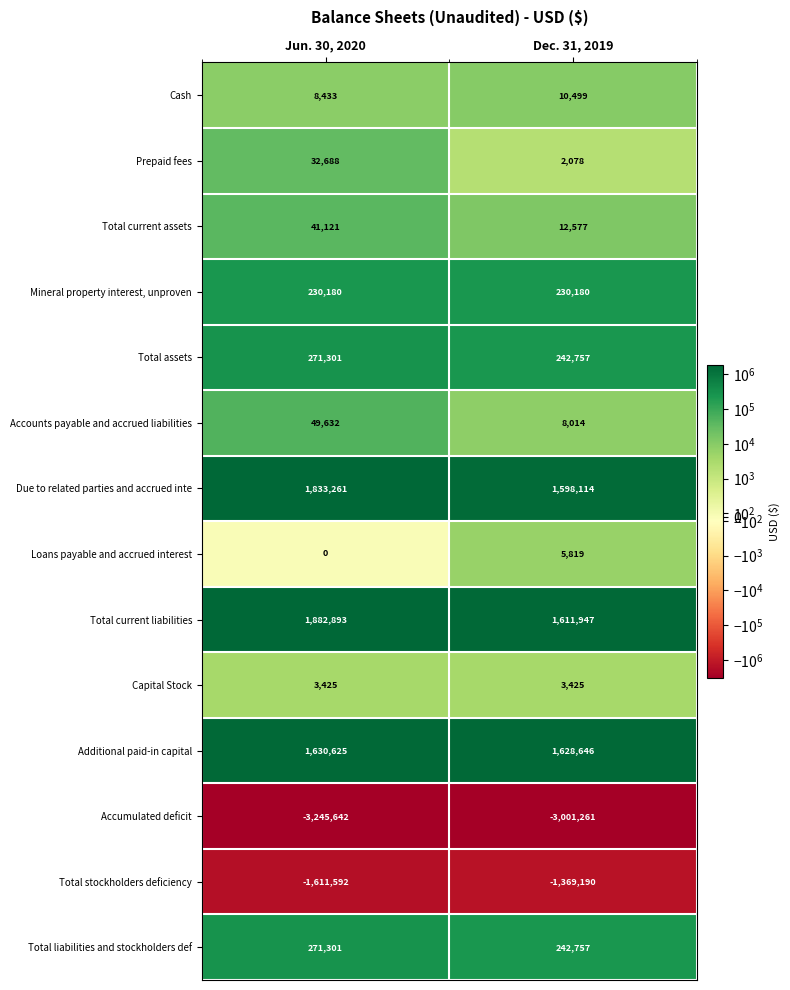

What is the total value across all series at Jun. 30, 2020?

1397626